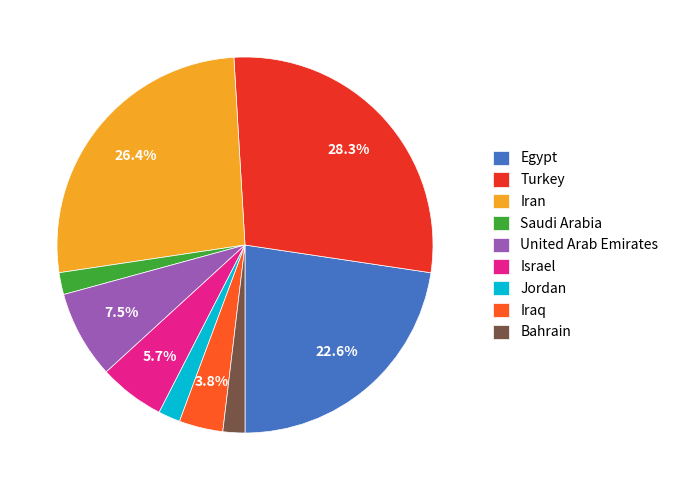

Combined, do Jordan and Egypt account for over 50%?

No